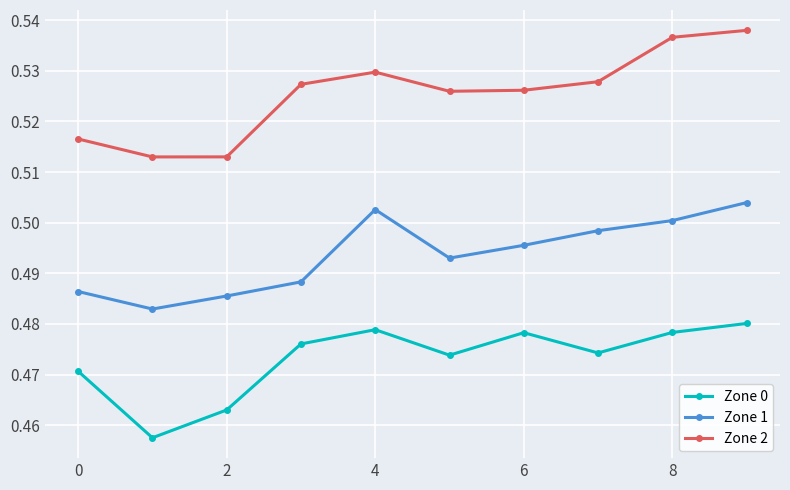

How many distinct data groups are displayed?

3